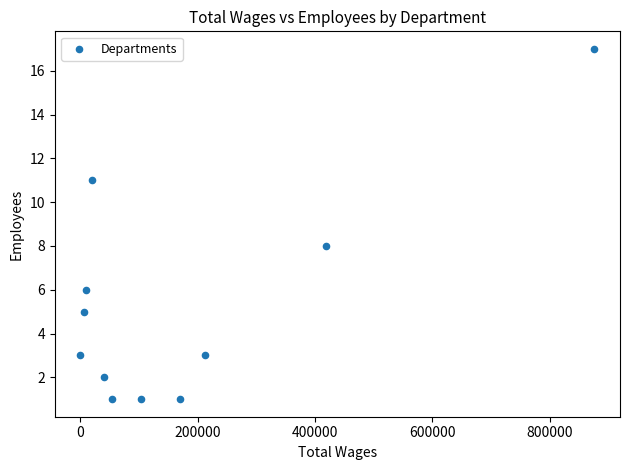

What Y value in the scatter plot is closest to 9?

8